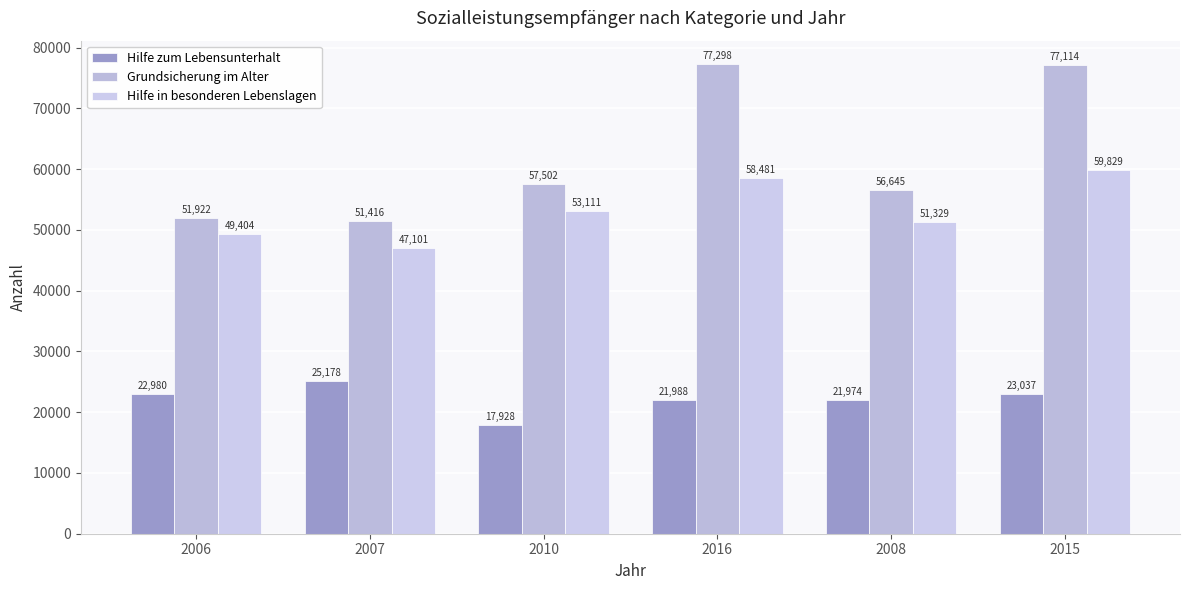

What is the approximate value of Grundsicherung im Alter at 2007, to the nearest 10?

51420